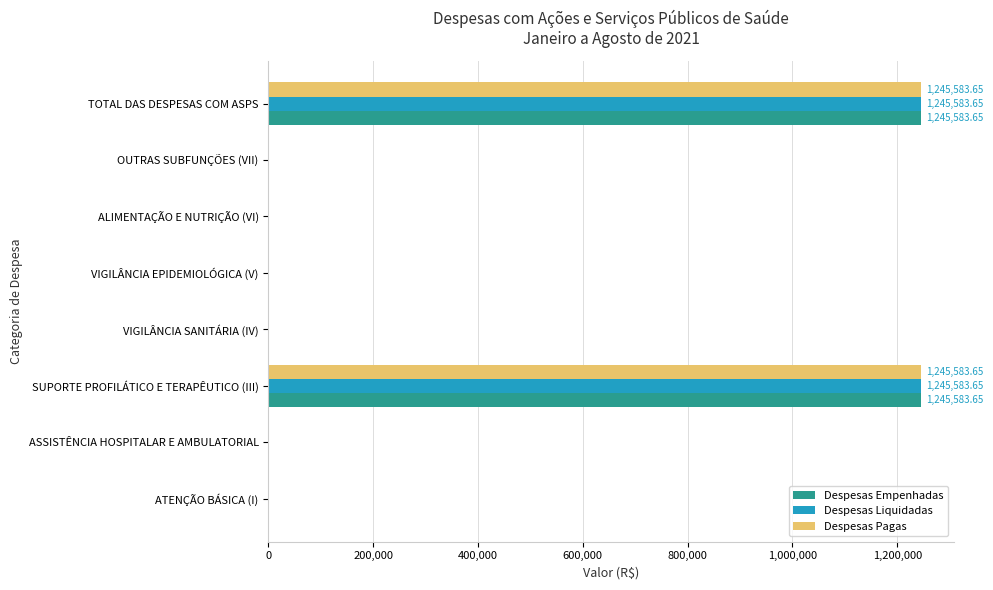

What is the sum of all Despesas Empenhadas values?

2491167.3